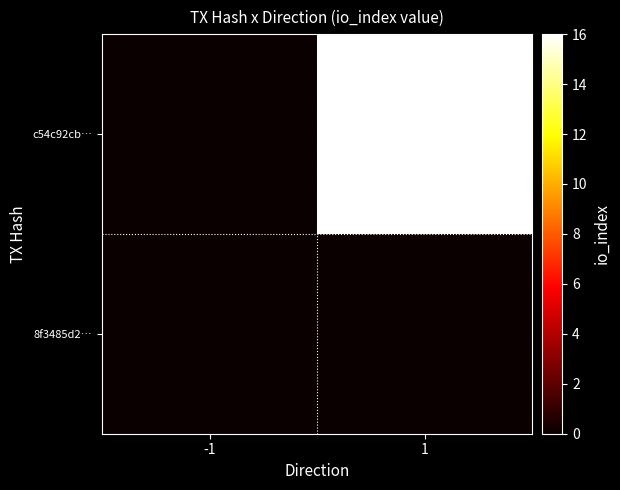

Reading left to right, list all the values displayed in this chart.

8f3485d2…: -1=0	1=0
c54c92cb…: -1=0	1=16